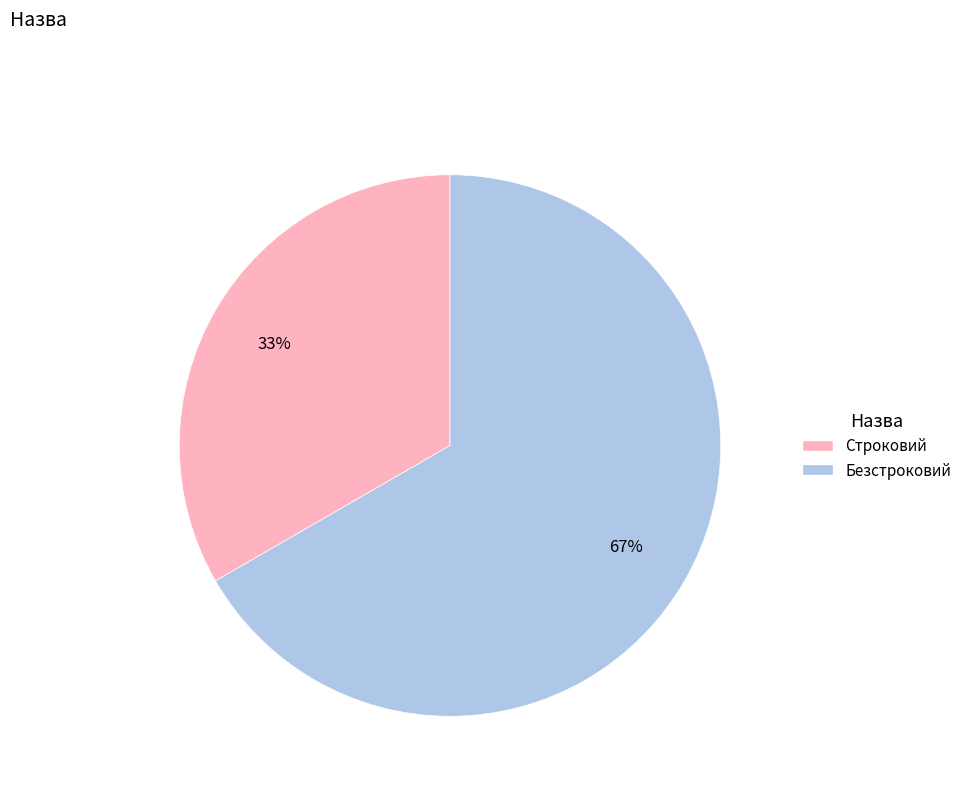

What is the ratio of the value at Безстроковий to the value at Строковий?

2.0